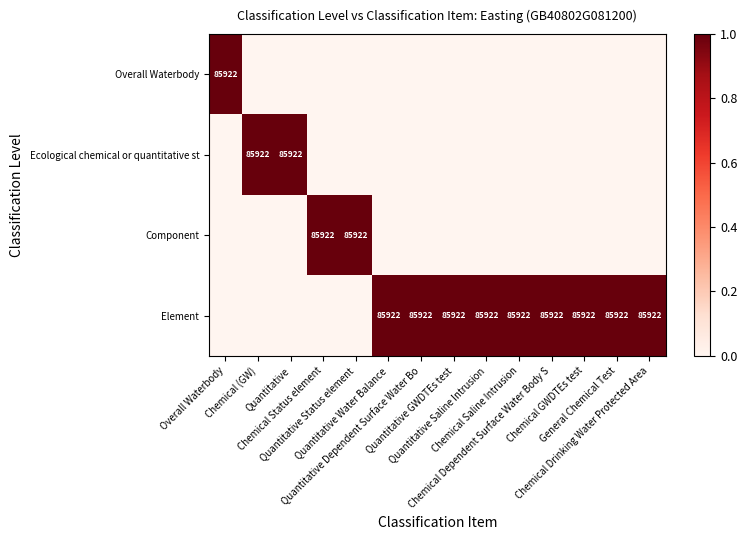

At which label is Component closest to 0?

Overall Waterbody